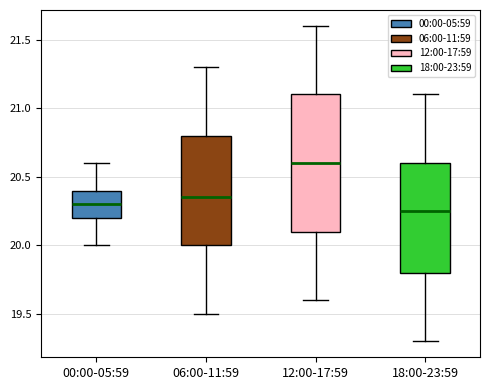

Reading left to right, transcribe this box plot: for each box, give where its median line is, the range the box spans, and where its two whiskers end, as read against the y-axis. The values are not printed on the chart, so give them approximately, as read against the axis.

00:00-05:59: median 20.30, box 20.20 to 20.40, whiskers 20.00 to 20.60
06:00-11:59: median 20.35, box 20.00 to 20.80, whiskers 19.50 to 21.30
12:00-17:59: median 20.60, box 20.10 to 21.10, whiskers 19.60 to 21.60
18:00-23:59: median 20.25, box 19.80 to 20.60, whiskers 19.30 to 21.10